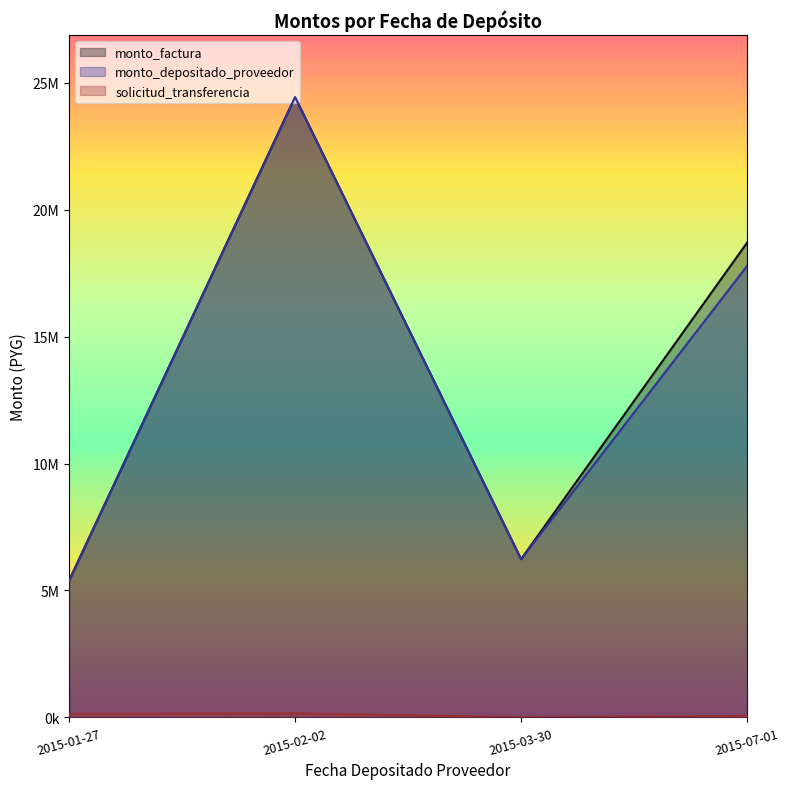

True or false: monto_factura and monto_depositado_proveedor intersect in this chart.

False